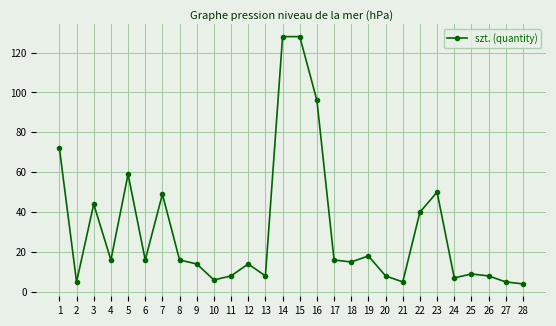

True or false: the data shows 8 at 13.

True